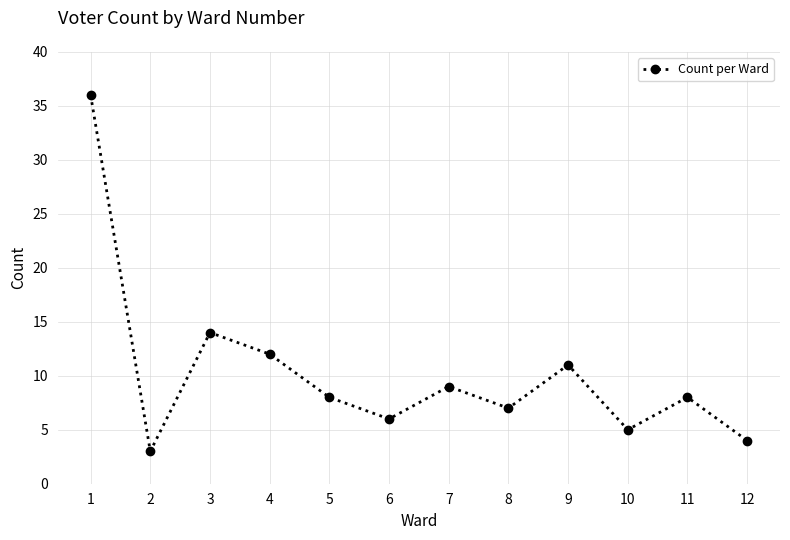

Reading left to right, list all the values displayed in this chart.

1=36	2=3	3=14	4=12	5=8	6=6	7=9	8=7	9=11	10=5	11=8	12=4